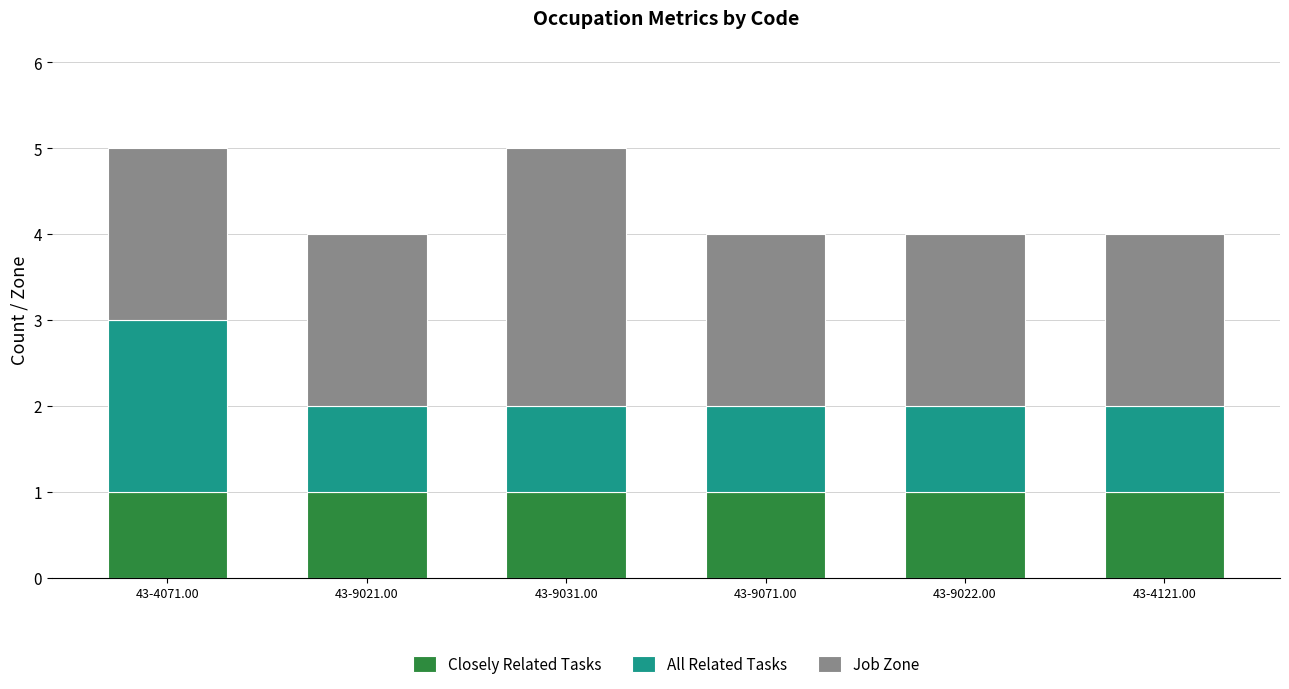

What is the total value across all series at 43-9031.00?

5